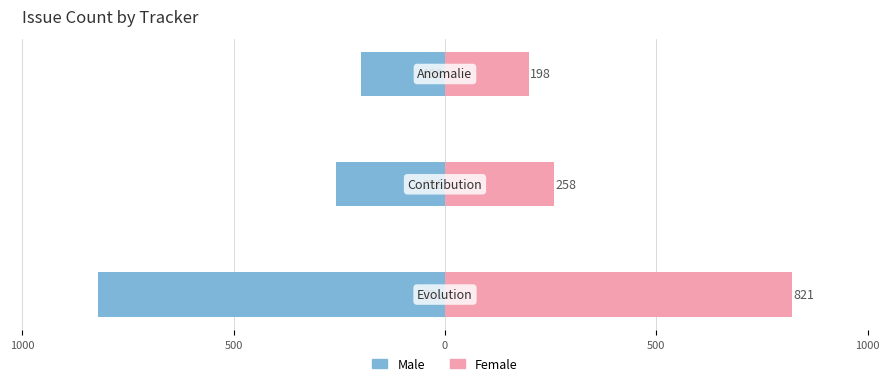

List the series in order of their peak value, highest first.

Female, Male